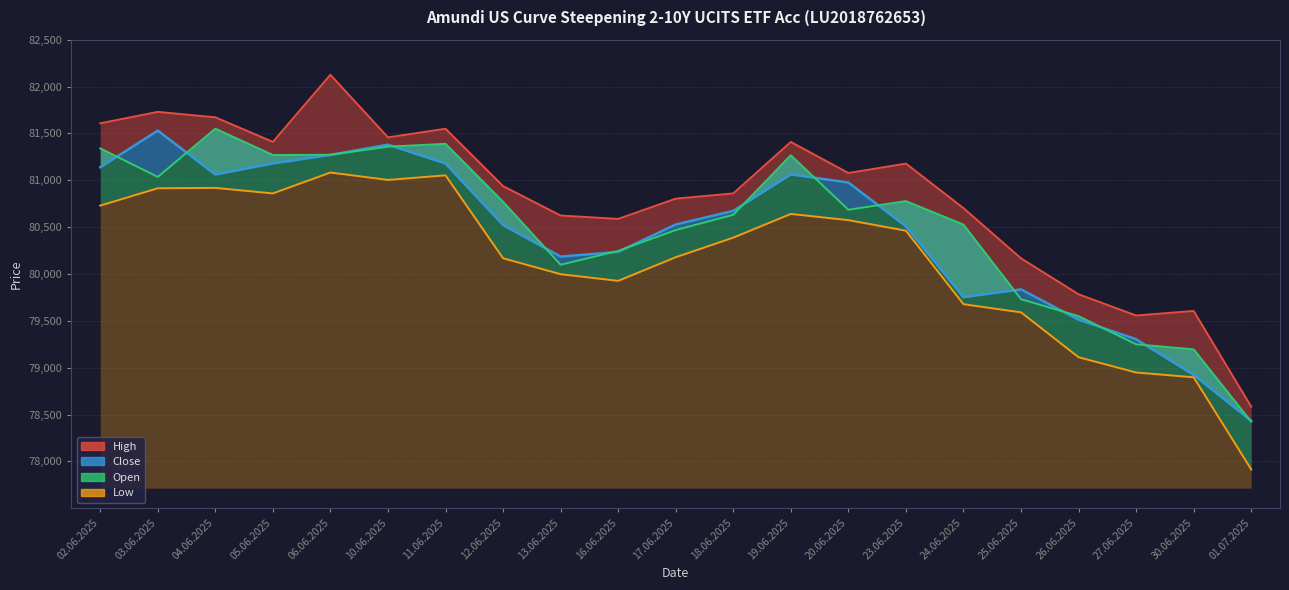

Is the value of High at 18.06.2025 greater than the value of Close at 20.06.2025?

No